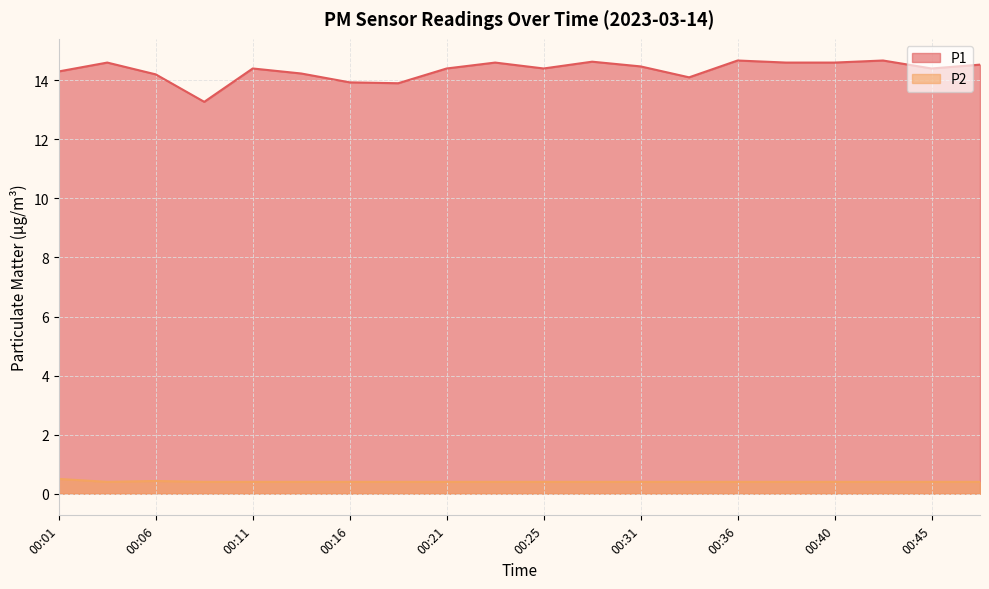

Rank the series by their average value, from highest to lowest.

P1, P2